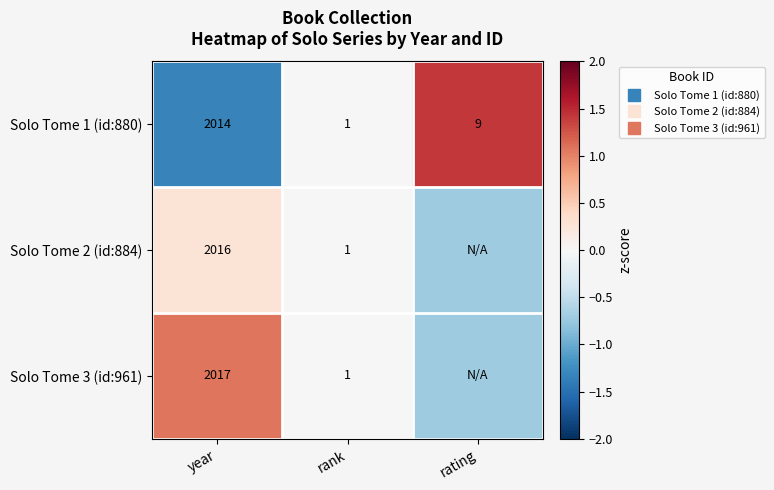

At how many categories does at least one series exceed 0?

2